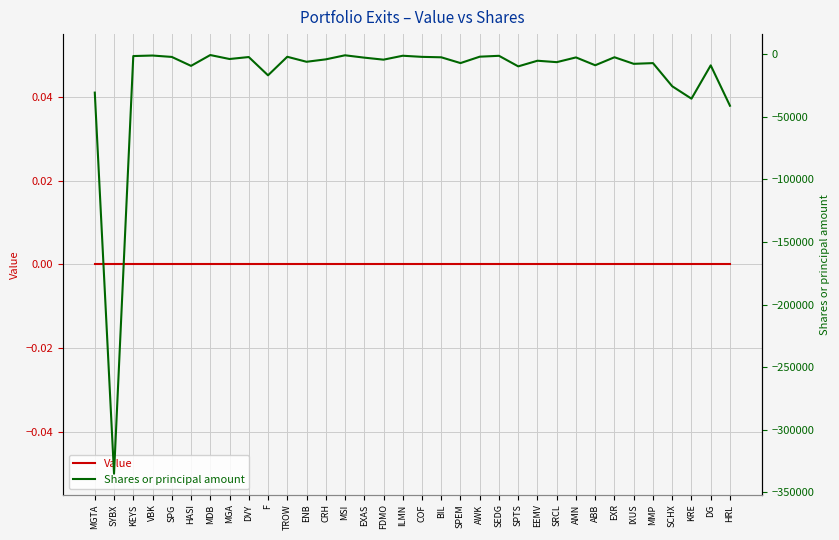

Rank the categories by Shares or principal amount value from lowest to highest.

SYBX, HRL, KRE, MGTA, SCHX, F, SPTS, HASI, DG, ABB, IXUS, MMP, SPEM, SRCL, ENB, EEMV, FDMO, CRH, MGA, EXAS, AMN, BIL, EXR, DVY, SPG, COF, TROW, AWK, KEYS, SEDG, ILMN, VBK, MSI, MDB